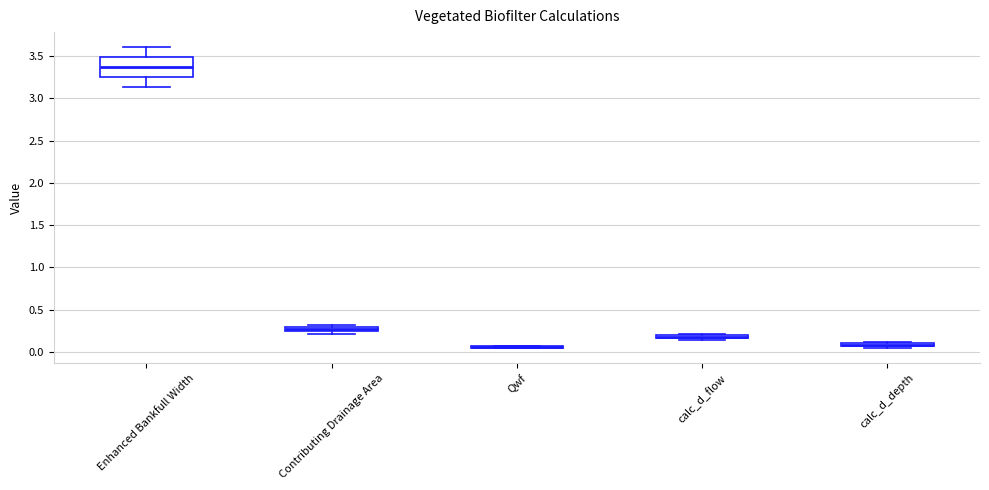

Which box is the tallest, from its lower edge to its upper edge?

Enhanced Bankfull Width